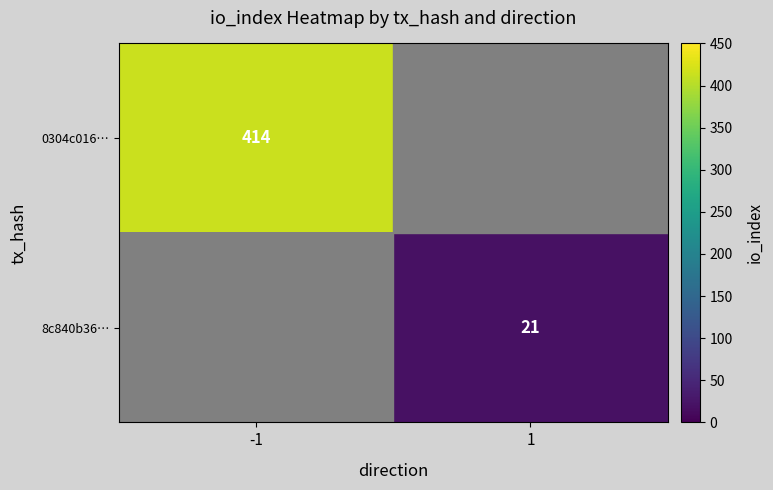

What is the maximum value shown in the chart?

414.0